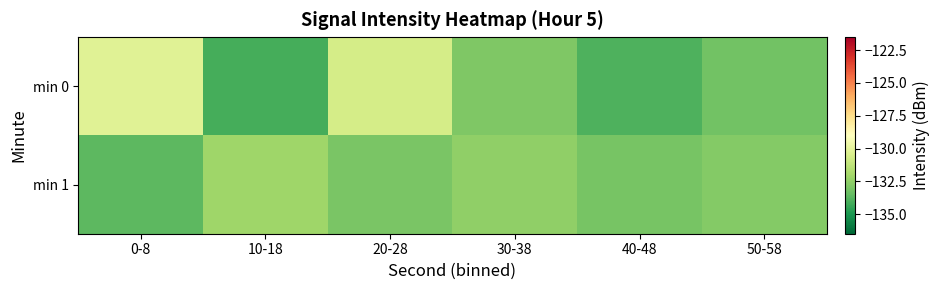

Which series has the largest range (max minus min)?

min 0